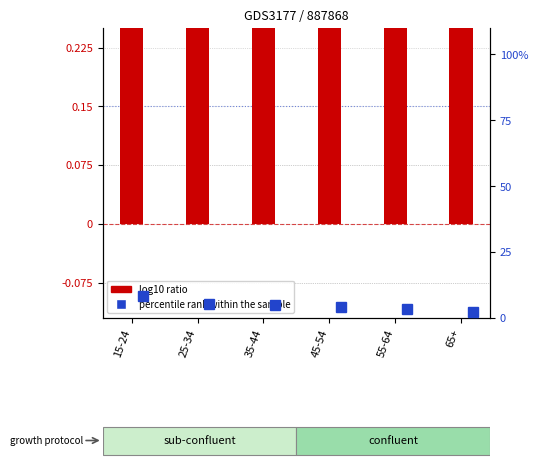

Which category has the highest value across all series?

65+